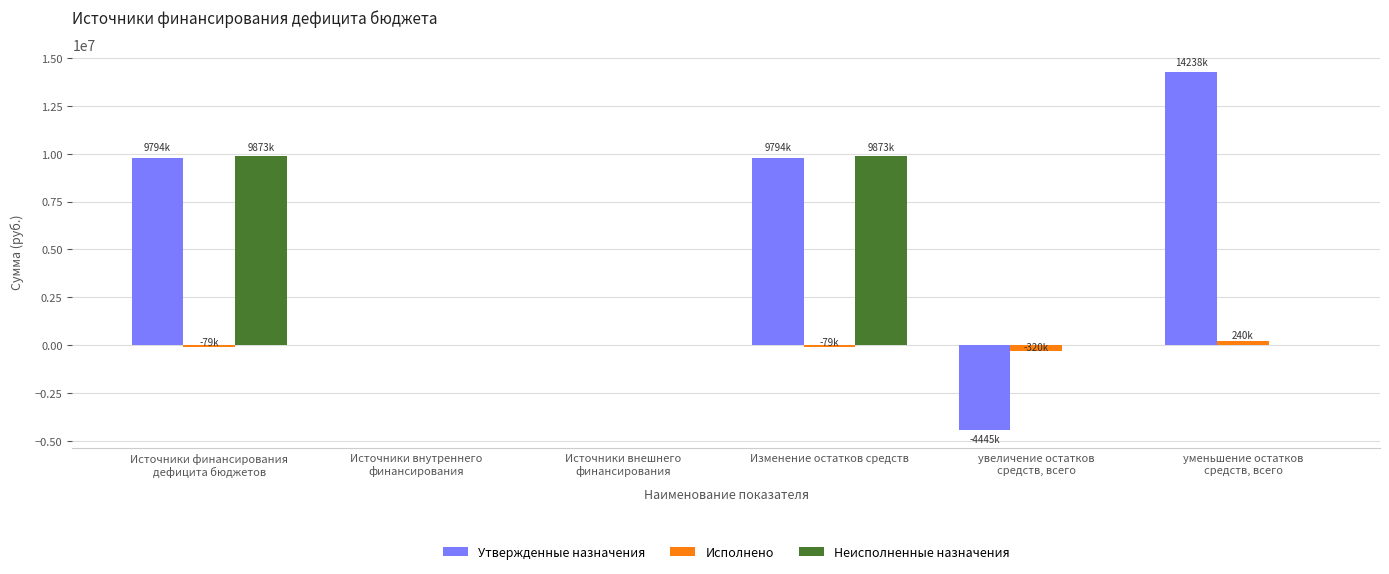

How many groups of bars are there?

6